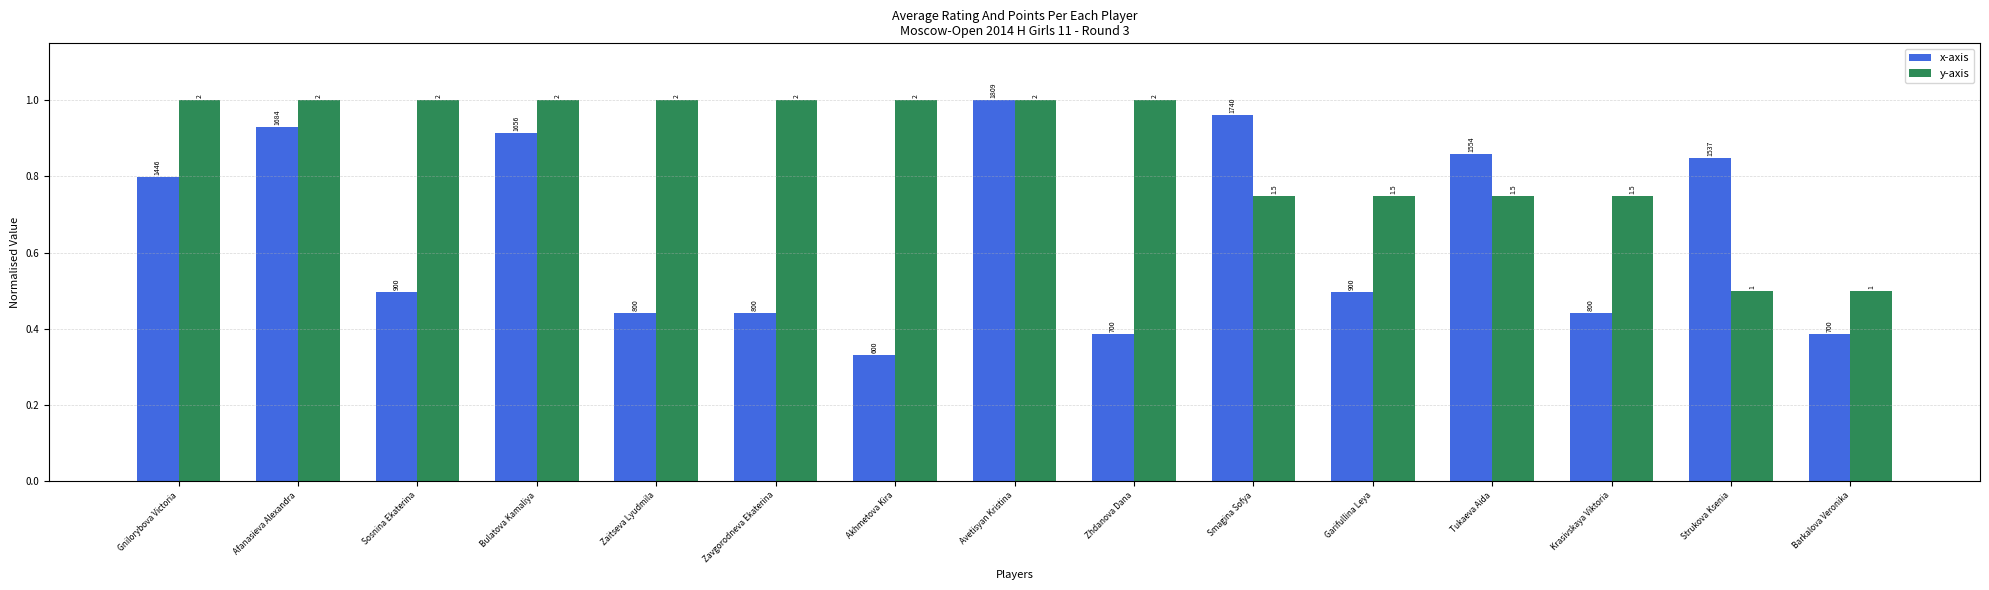

What is the difference between the x-axis values at Garifullina Leya and Avetisyan Kristina?

0.5